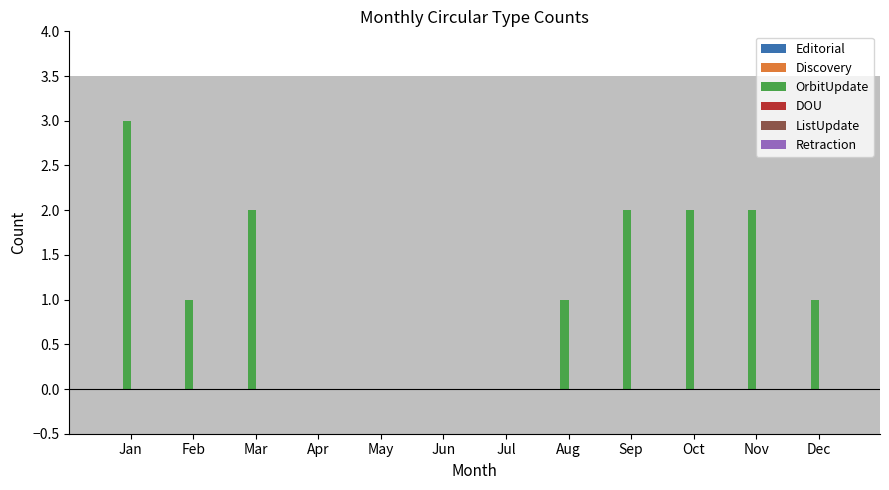

Is it true that the value at Jul is 0?

True